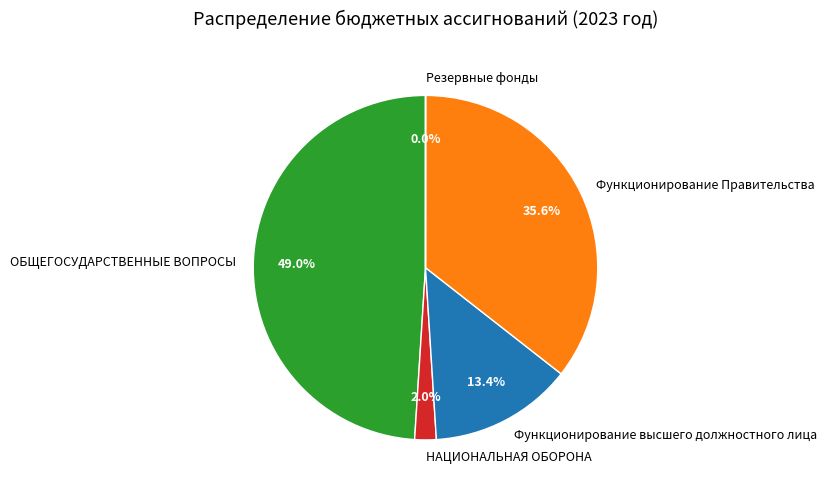

Does any single category account for the majority?

No